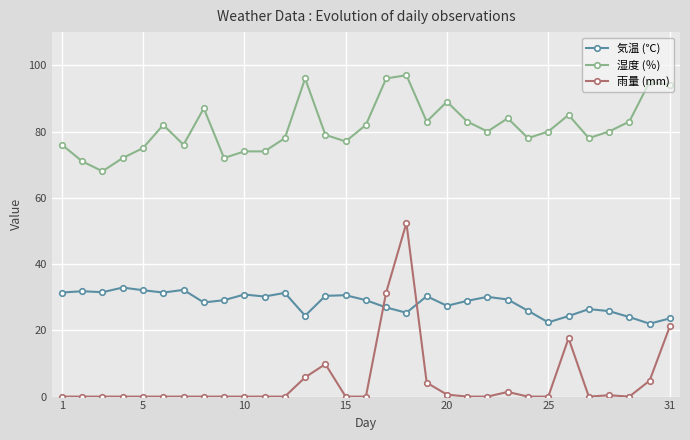

True or false: 気温 (℃) has more than 0 interior local peaks.

True